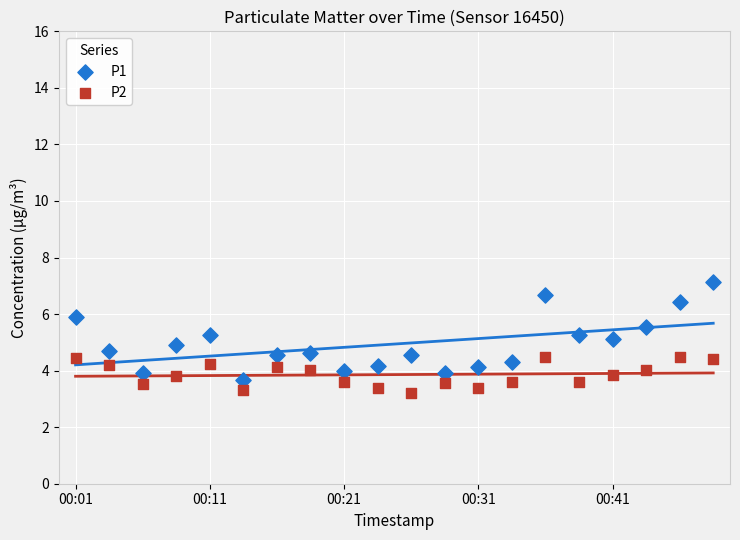

Which series contains the highest Y value?

P1